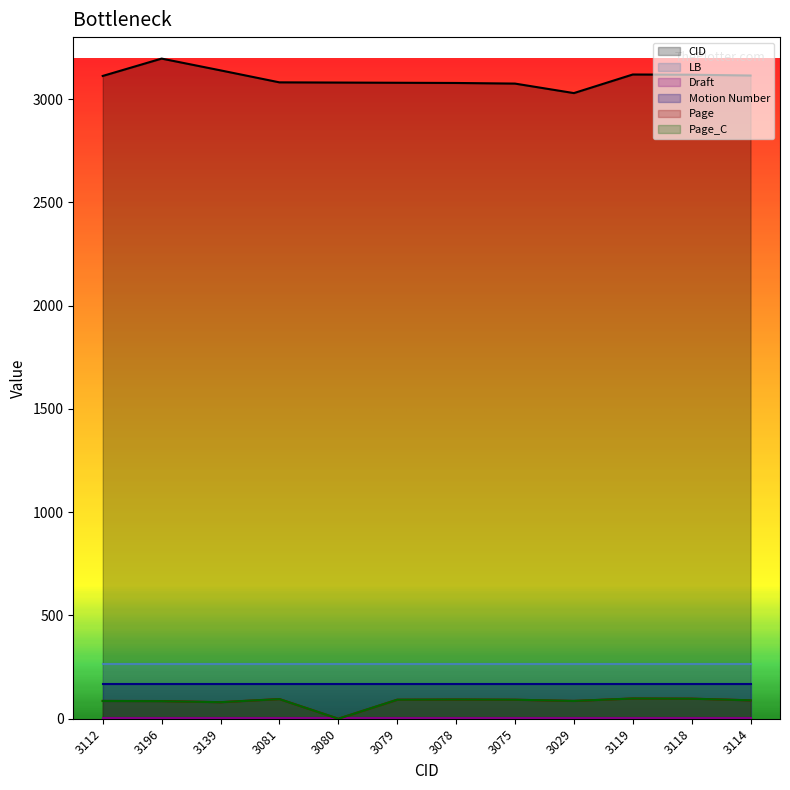

What is the label of the 9th point from the right?

3081